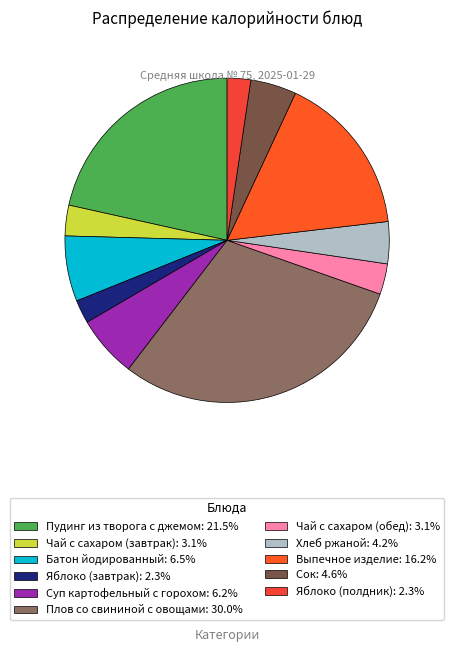

What percentage is the Плов со свининой с овощами slice, to the nearest percent?

30%